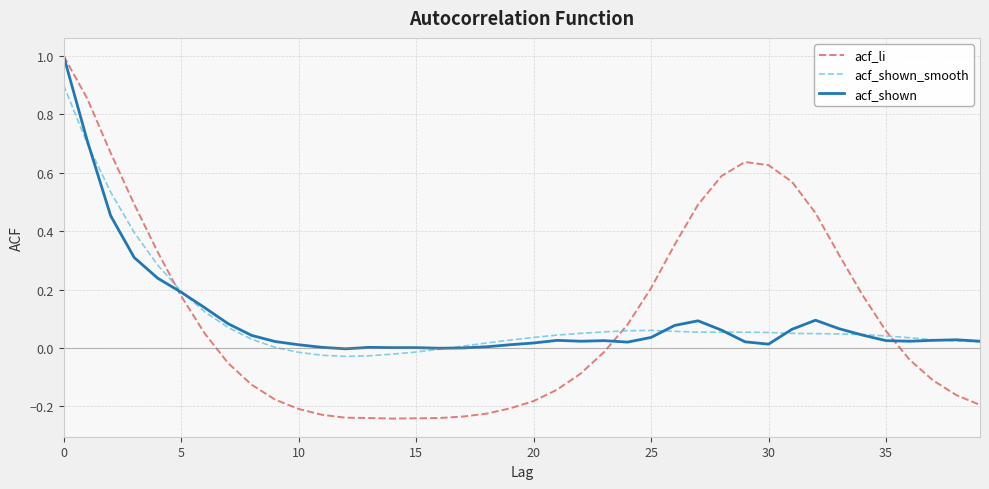

What is the maximum value for acf_shown?

1.0